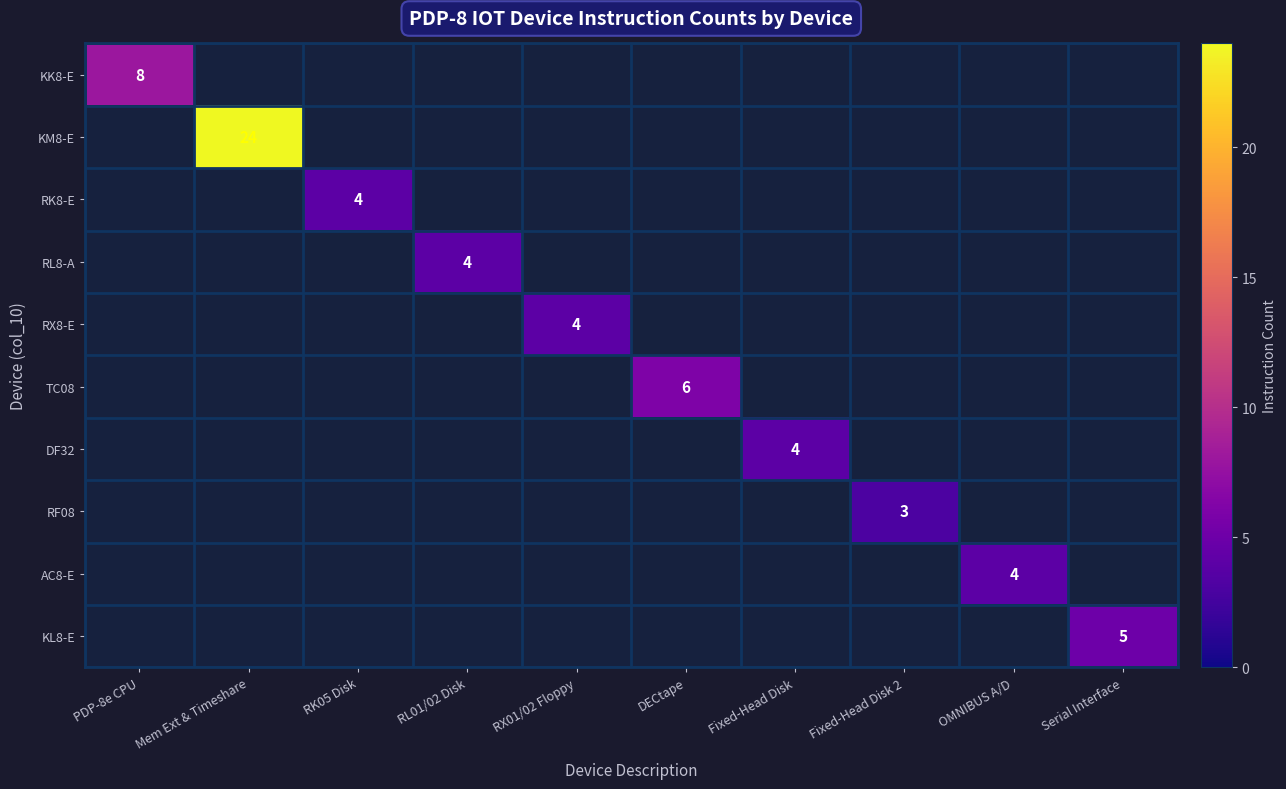

At which label is KM8-E closest to 12?

PDP-8e CPU